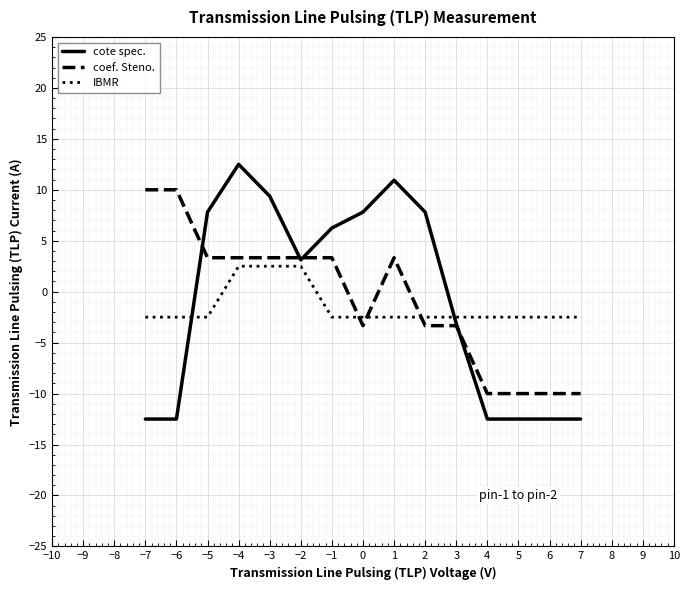

True or false: coef. Steno. has a value of -5.5 at −3.

False